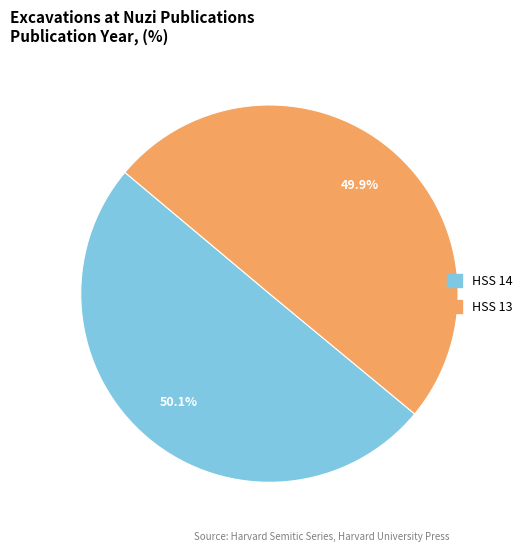

How many segments does this pie chart have?

2